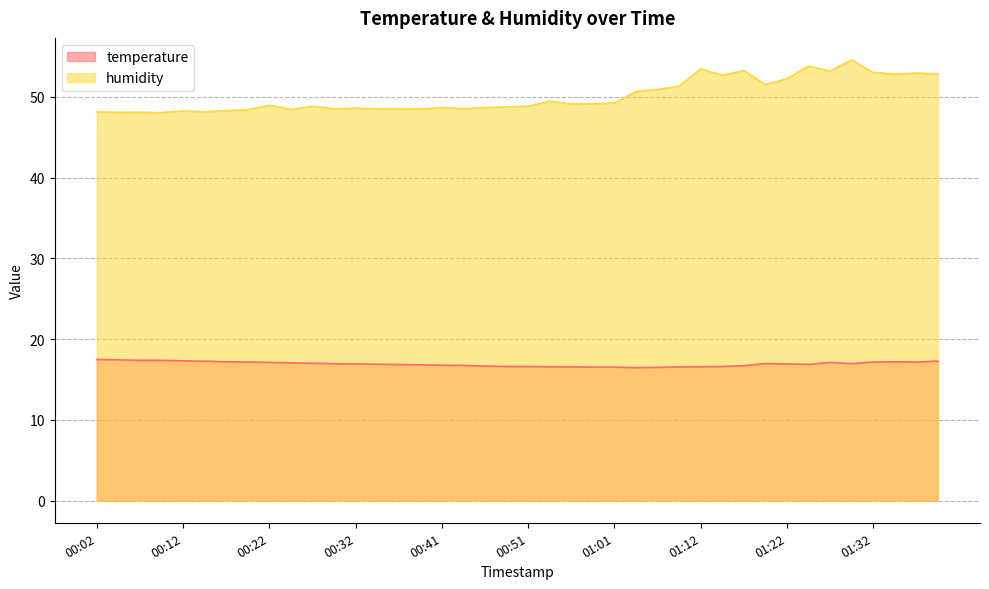

What is the maximum value shown in the chart?

54.6